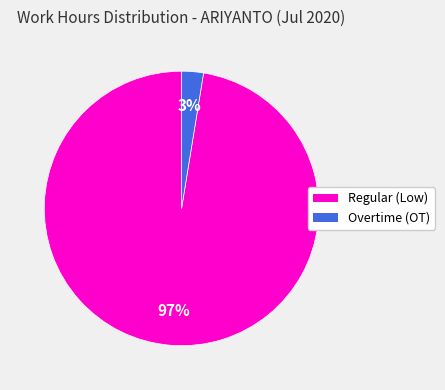

Does any single category account for the majority?

Yes